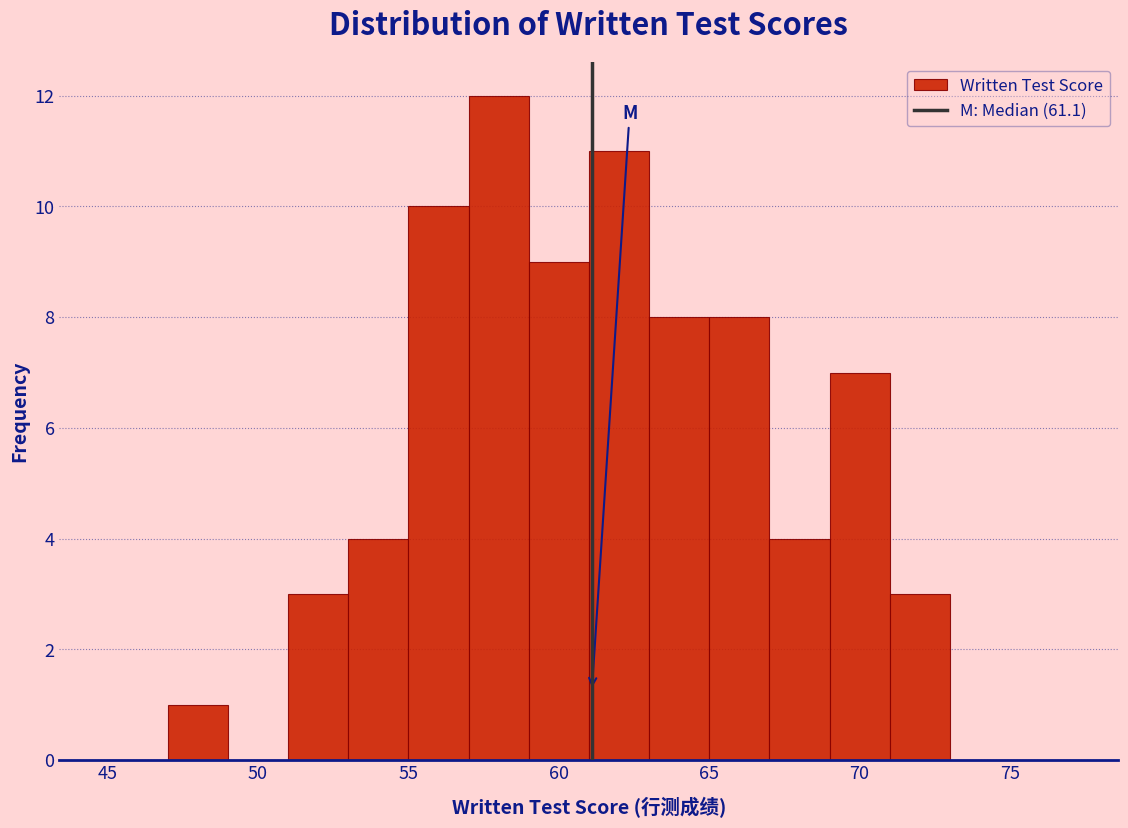

What is the height of the bar covering 61 to 63 on the x-axis? The values are not printed on the chart, so give them approximately, as read against the axis.

11